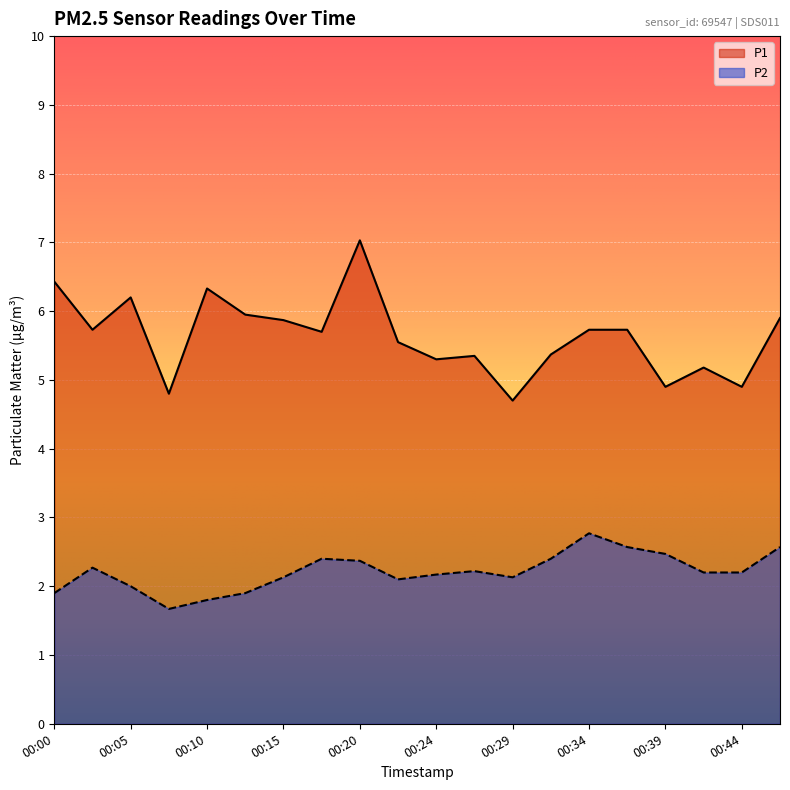

What is the value of the P2 point at the 13th from the left?

2.1